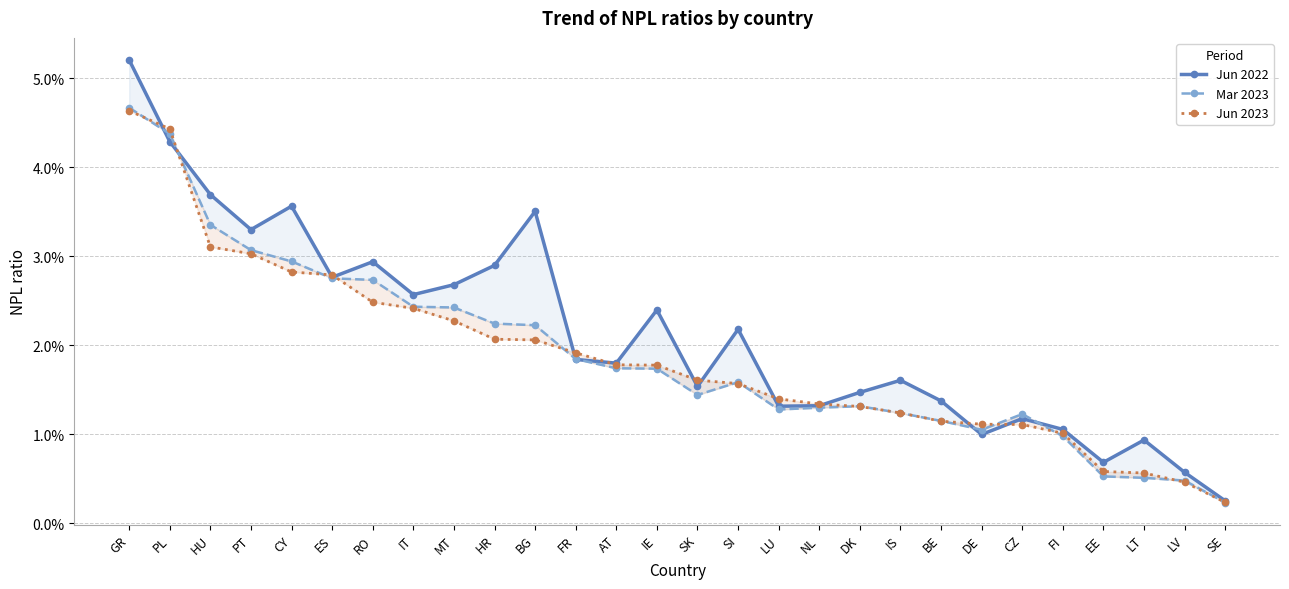

Reading right to left, extract all data points from this chart.

Jun 2022: SE=0.0	LV=0.0	LT=0.0	EE=0.0	FI=0.0	CZ=0.0	DE=0.0	BE=0.0	IS=0.0	DK=0.0	NL=0.0	LU=0.0	SI=0.0	SK=0.0	IE=0.0	AT=0.0	FR=0.0	BG=0.0	HR=0.0	MT=0.0	IT=0.0	RO=0.0	ES=0.0	CY=0.0	PT=0.0	HU=0.0	PL=0.0	GR=0.1
Mar 2023: SE=0.0	LV=0.0	LT=0.0	EE=0.0	FI=0.0	CZ=0.0	DE=0.0	BE=0.0	IS=0.0	DK=0.0	NL=0.0	LU=0.0	SI=0.0	SK=0.0	IE=0.0	AT=0.0	FR=0.0	BG=0.0	HR=0.0	MT=0.0	IT=0.0	RO=0.0	ES=0.0	CY=0.0	PT=0.0	HU=0.0	PL=0.0	GR=0.0
Jun 2023: SE=0.0	LV=0.0	LT=0.0	EE=0.0	FI=0.0	CZ=0.0	DE=0.0	BE=0.0	IS=0.0	DK=0.0	NL=0.0	LU=0.0	SI=0.0	SK=0.0	IE=0.0	AT=0.0	FR=0.0	BG=0.0	HR=0.0	MT=0.0	IT=0.0	RO=0.0	ES=0.0	CY=0.0	PT=0.0	HU=0.0	PL=0.0	GR=0.0